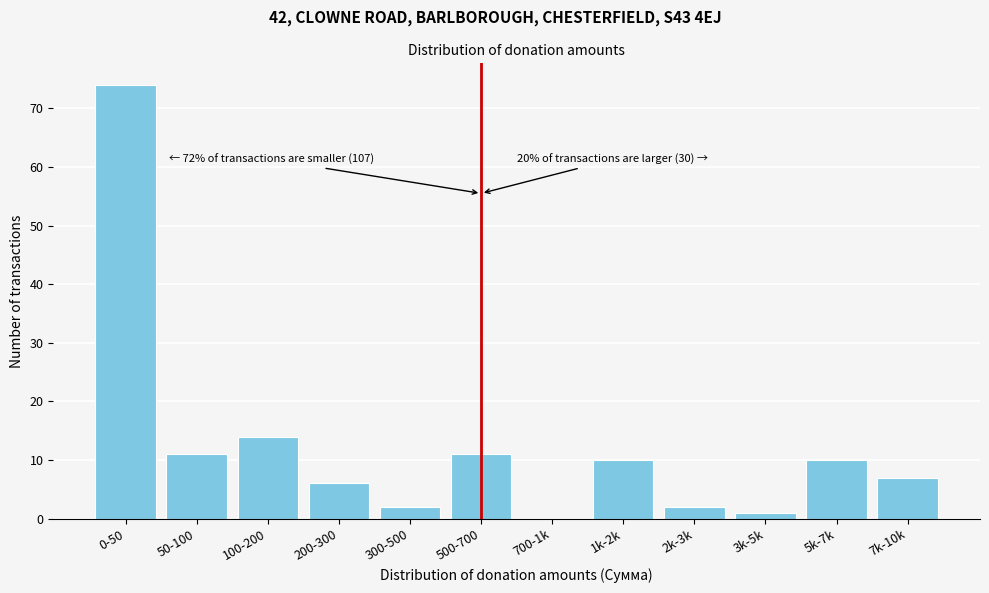

Reading left to right, list all the values displayed in this chart.

0-50=74	50-100=11	100-200=14	200-300=6	300-500=2	500-700=11	700-1k=0	1k-2k=10	2k-3k=2	3k-5k=1	5k-7k=10	7k-10k=7